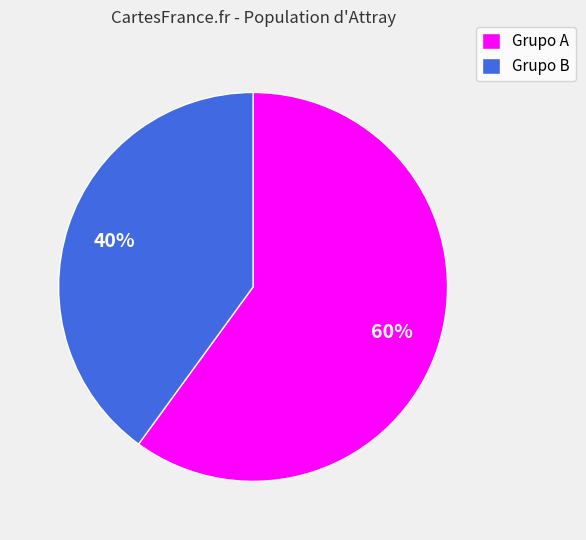

Which category has the biggest portion of the pie?

Grupo A